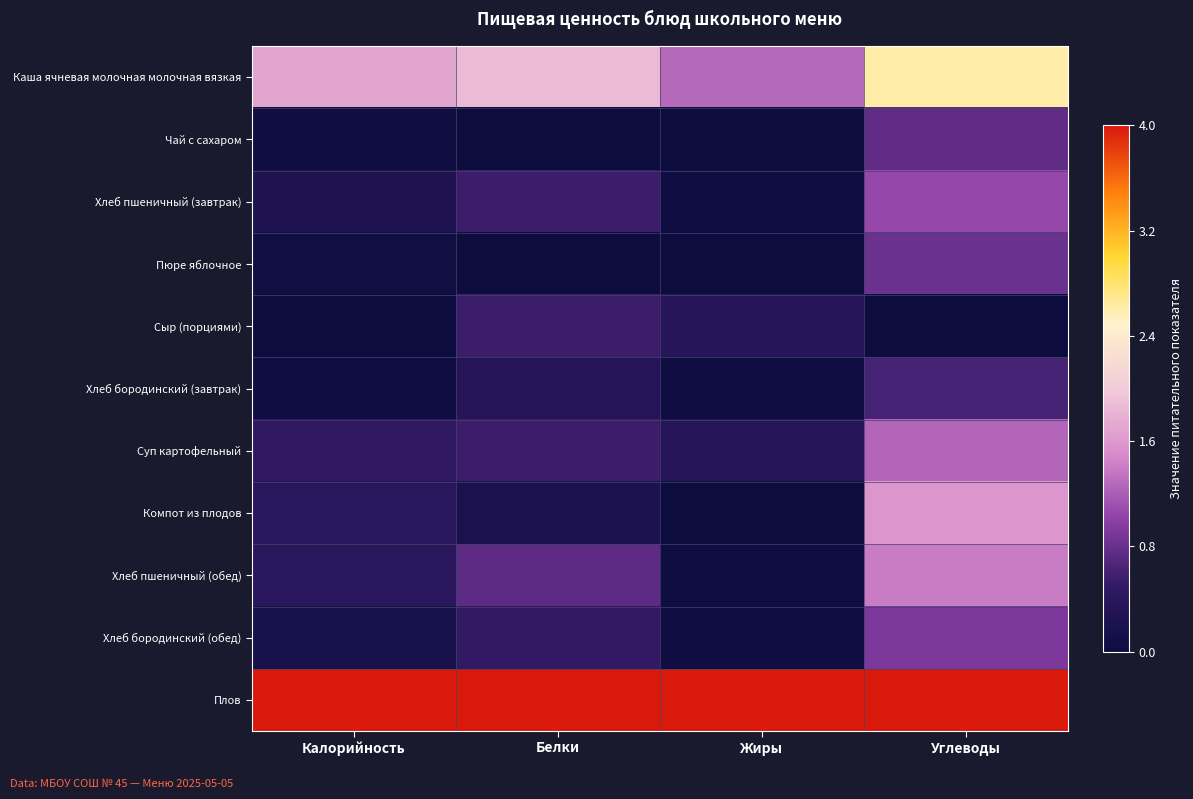

Between Калорийность and Углеводы, which series saw the biggest shift?

Компот из плодов